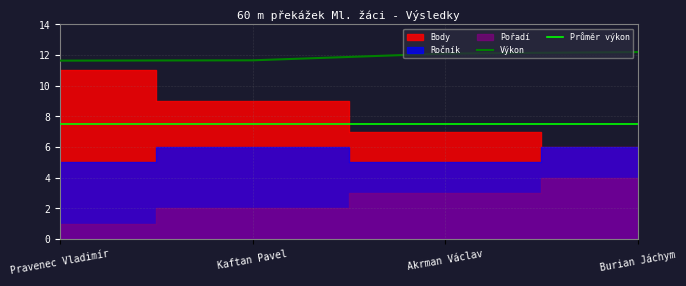

At which label is Výkon closest to 11?

Pravenec Vladimír